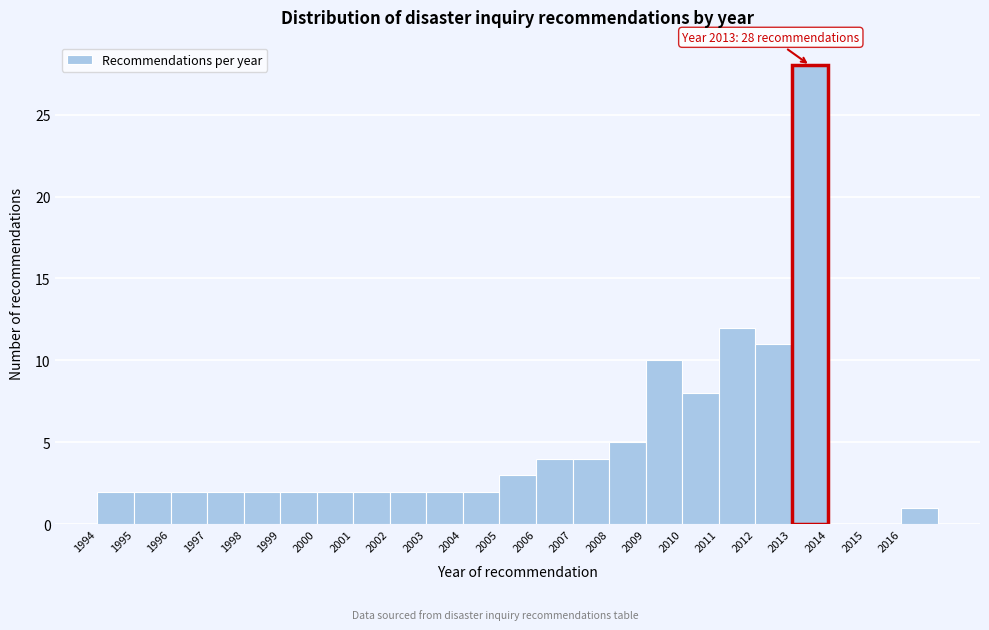

Which range on the x-axis has the tallest bar?

2013 to 2014